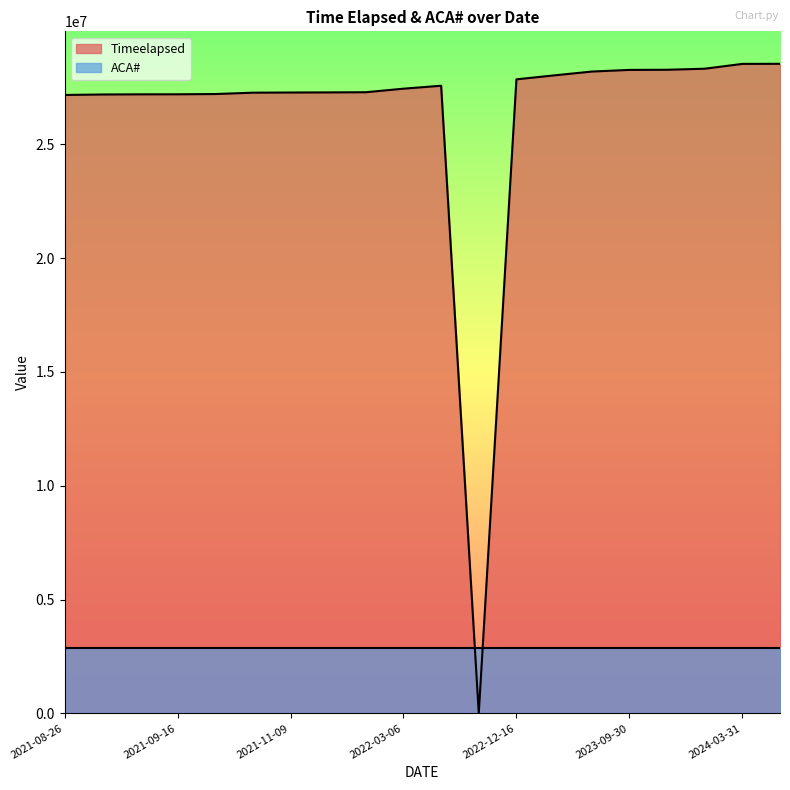

What value does the data have at 2022-12-16?

27853306.0